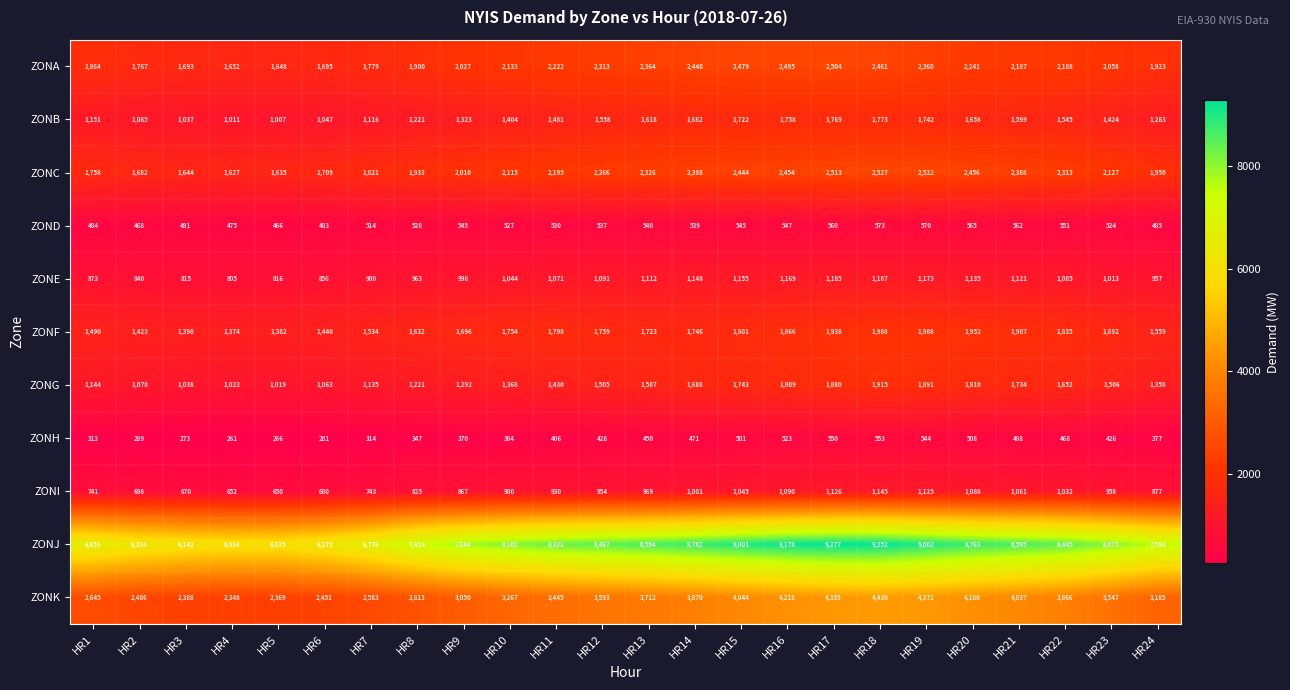

Count the number of categories in the chart.

24